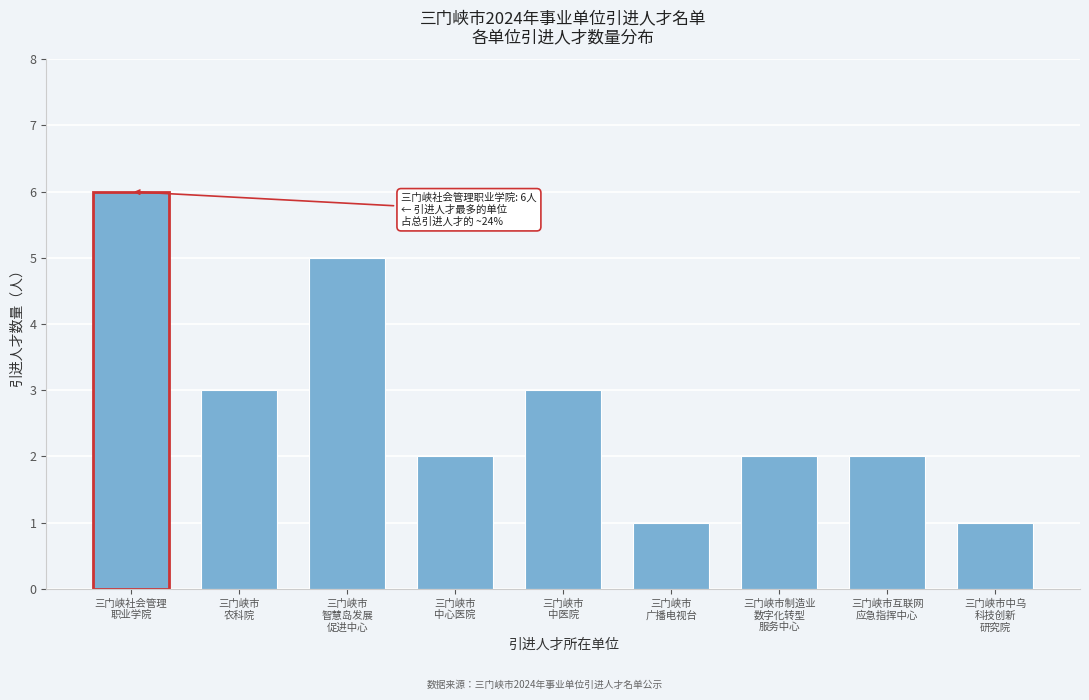

Reading left to right, transcribe all the data shown in this chart.

6	3	5	2	3	1	2	2	1